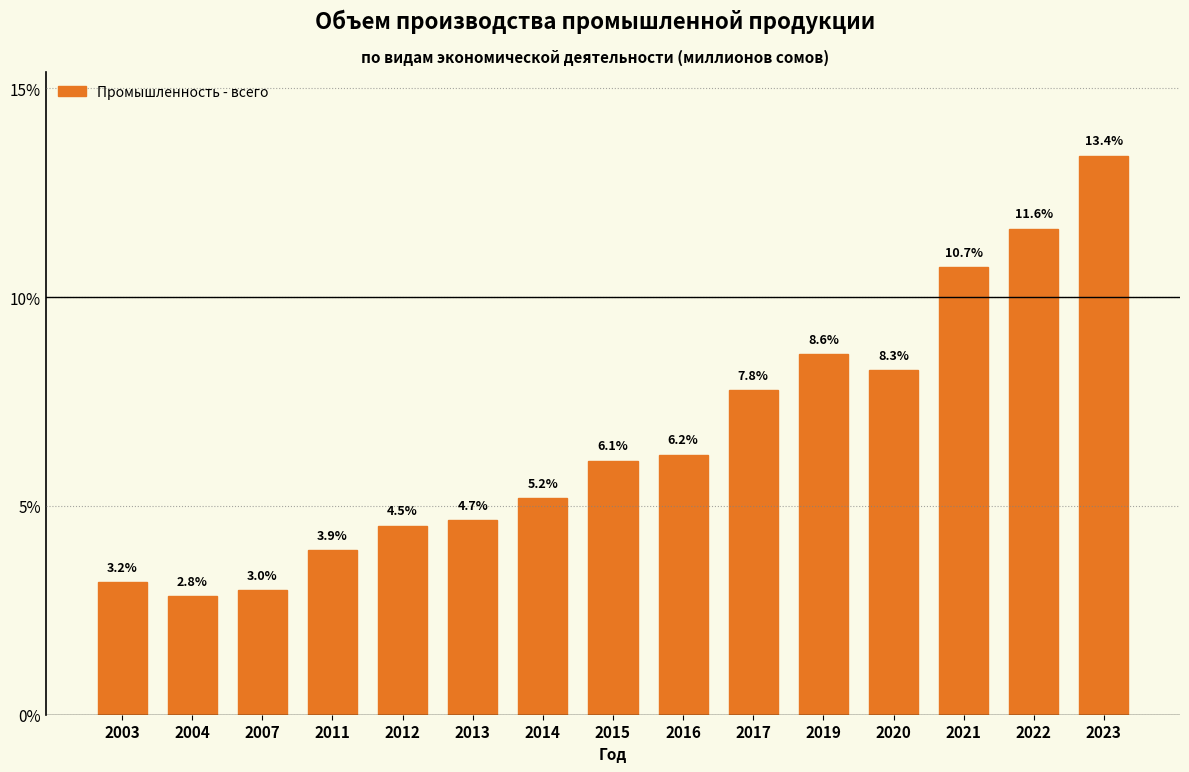

Reading left to right, transcribe all the data shown in this chart.

2003=3.2	2004=2.8	2007=3.0	2011=3.9	2012=4.5	2013=4.7	2014=5.2	2015=6.1	2016=6.2	2017=7.8	2019=8.6	2020=8.3	2021=10.7	2022=11.6	2023=13.4